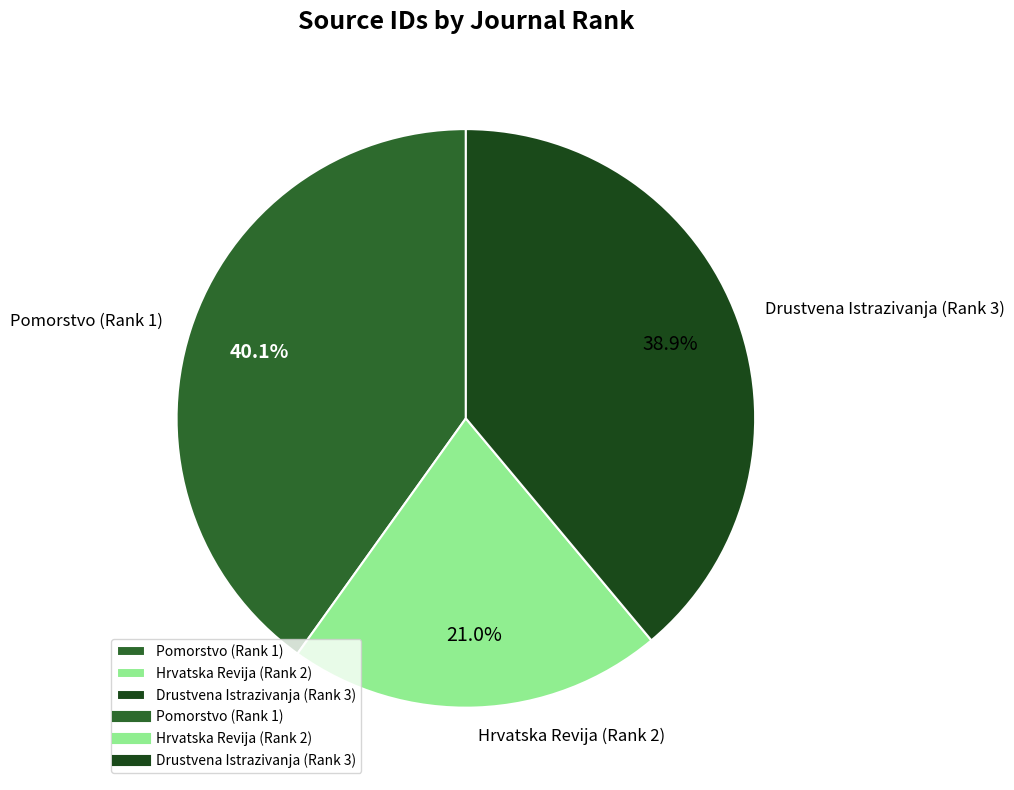

What is the smallest slice in the pie chart?

Hrvatska Revija (Rank 2)